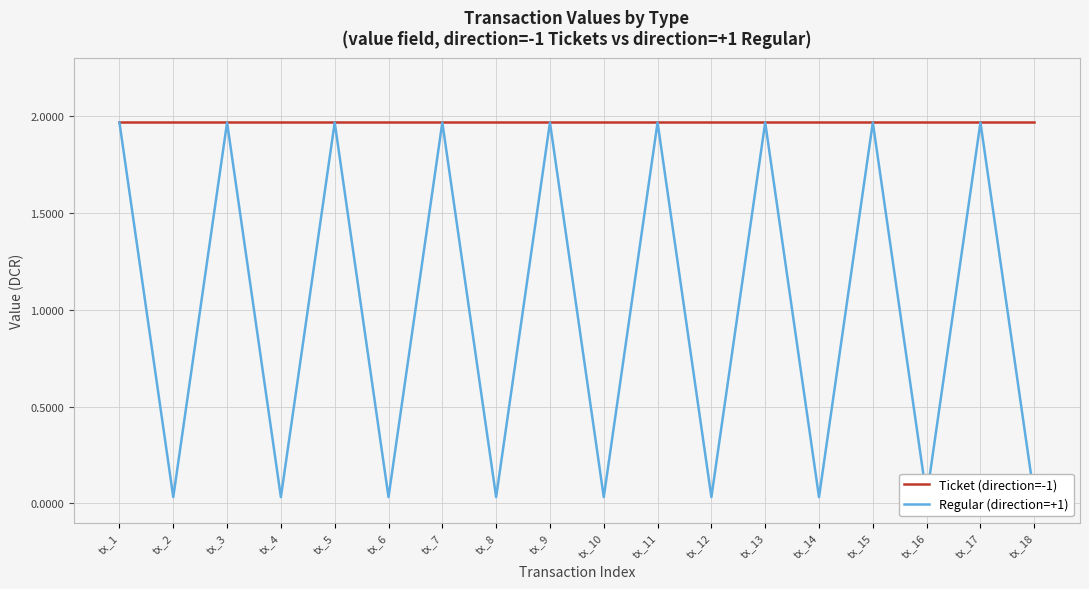

Does the chart have visible grid lines?

Yes